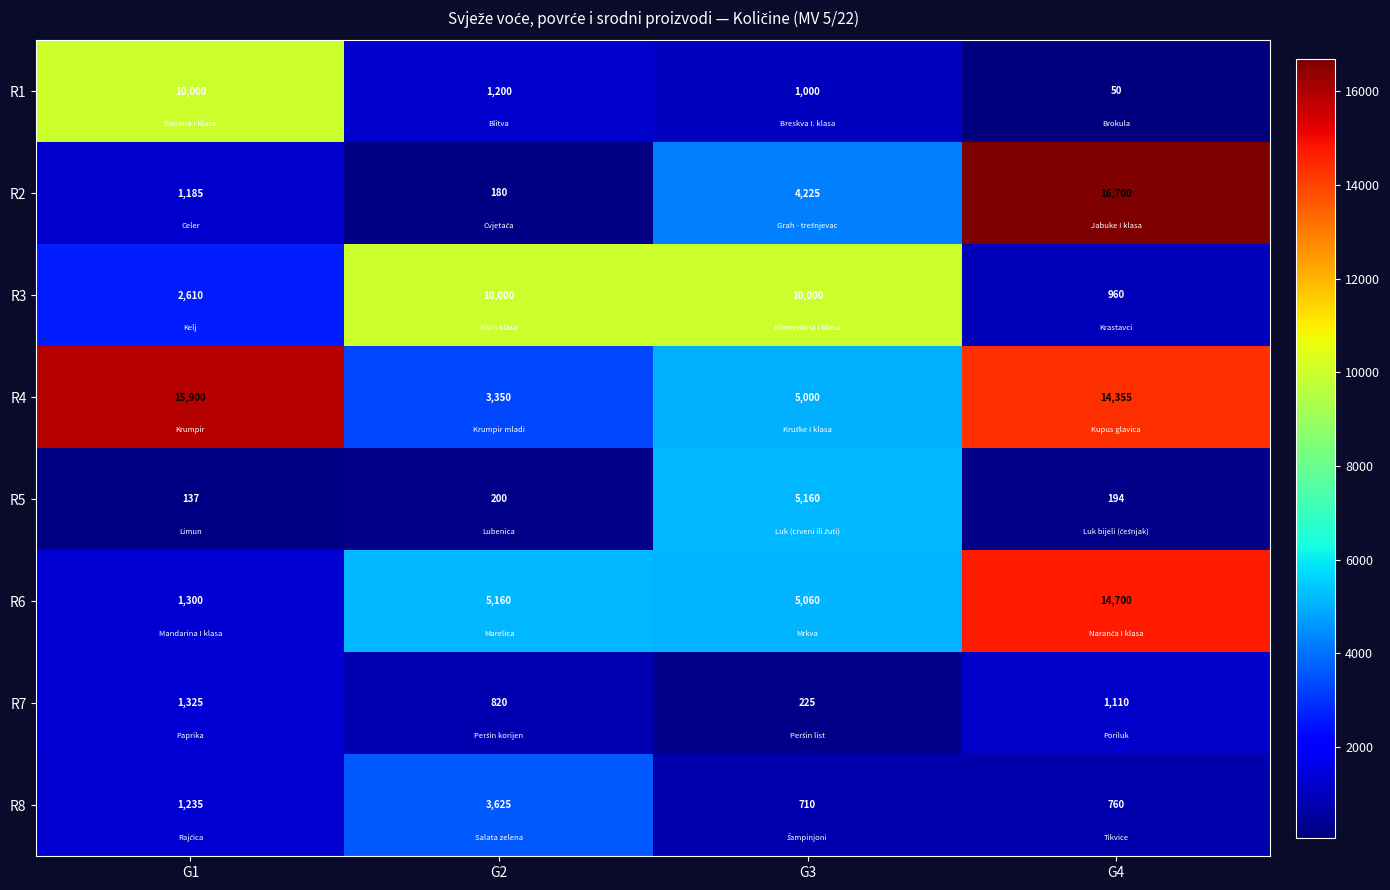

Which label corresponds to the smallest value in the chart?

G4